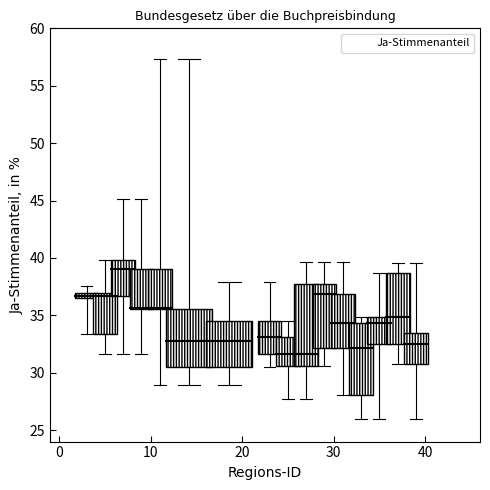

What is the range of Y values (max minus min)?

31.4